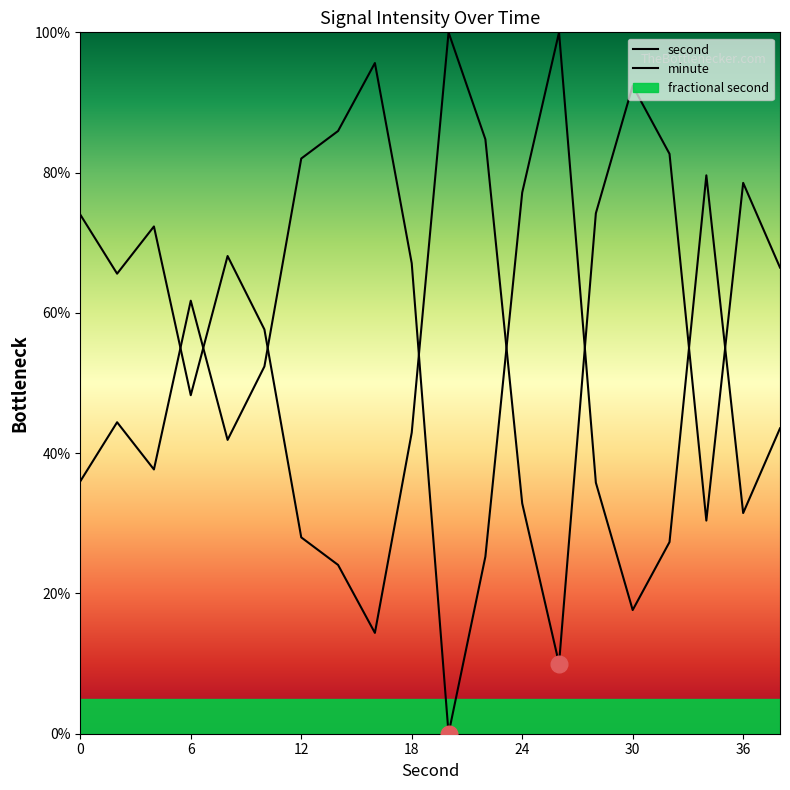

Is it true that minute equals 13.5 at 36?

False